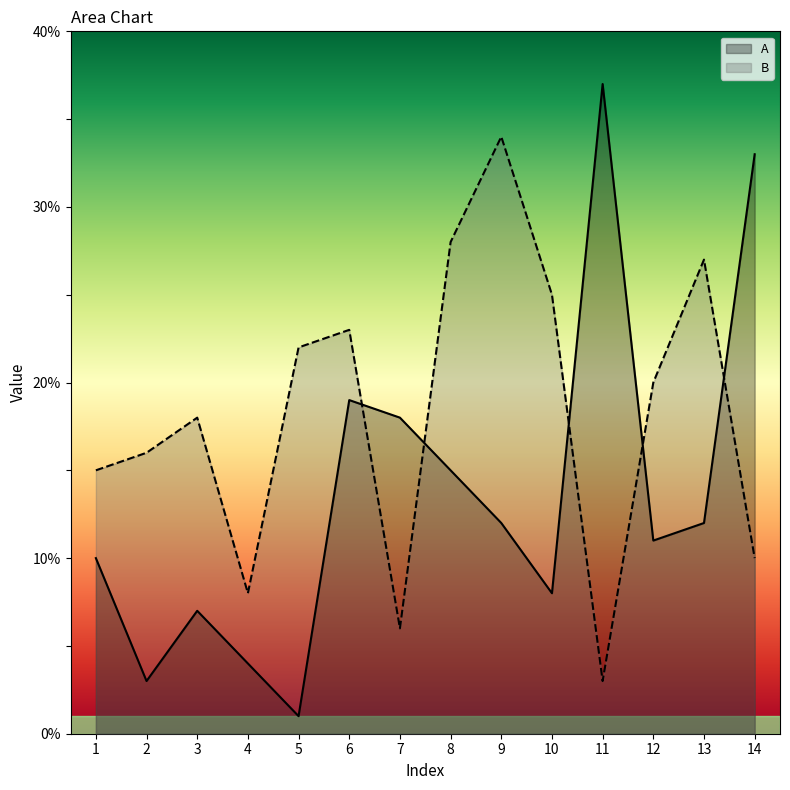

How many lines are shown in the chart?

2